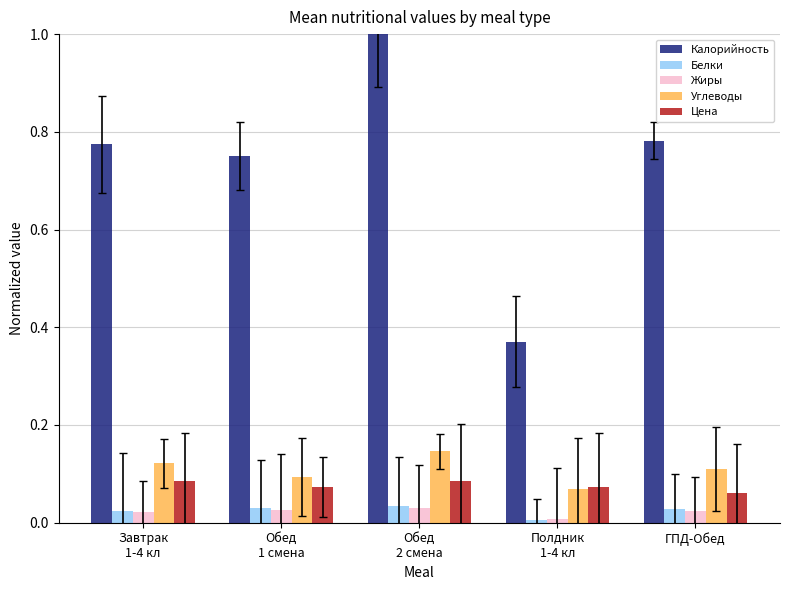

Which series has the largest total across all categories?

Калорийность